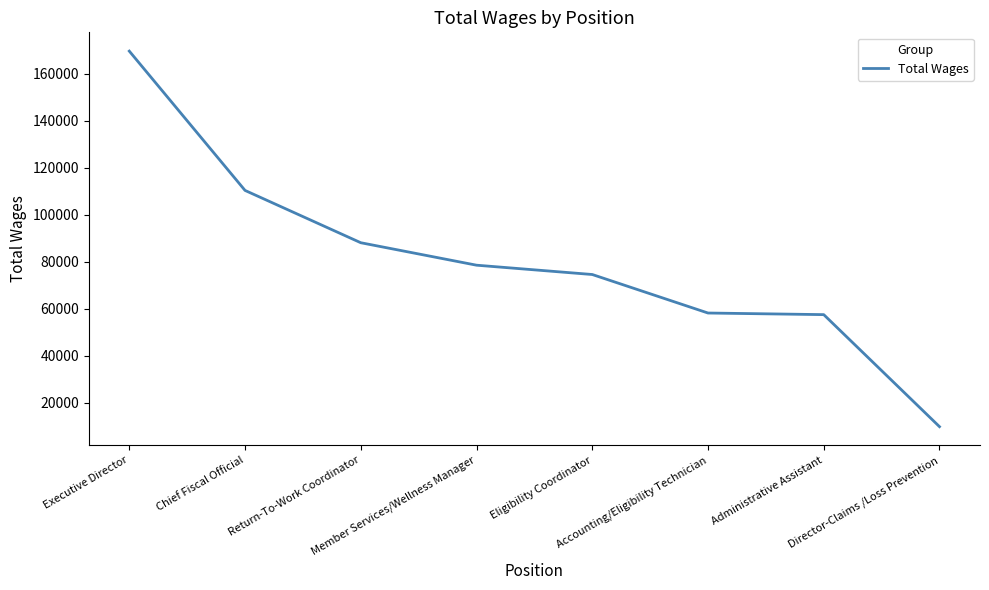

What is the difference between the maximum and minimum values?

159790